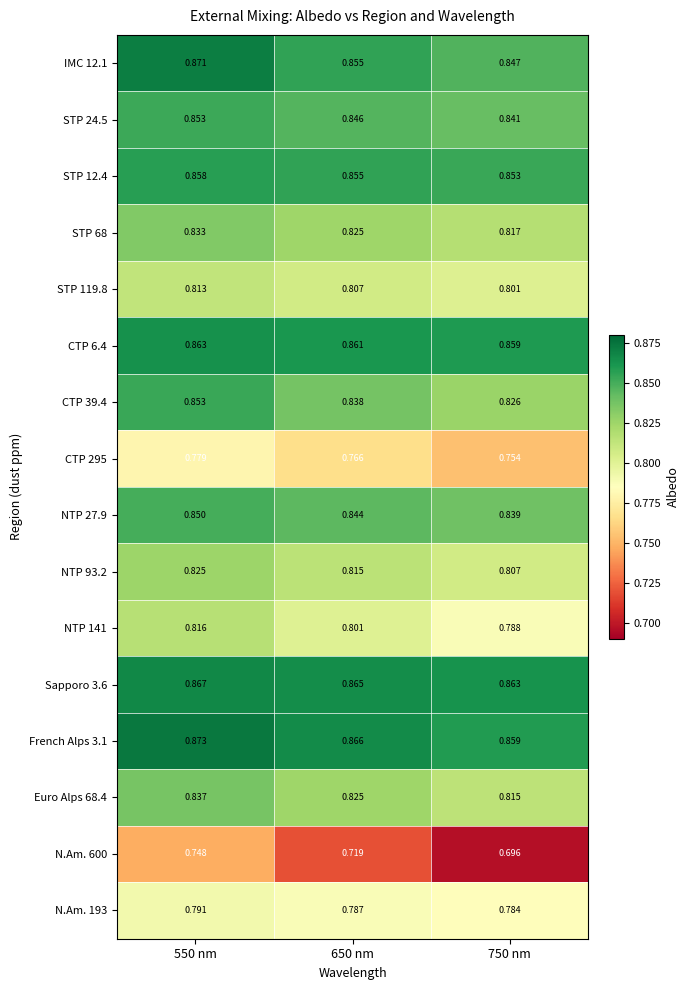

Which series has the largest range (max minus min)?

N.Am. 600